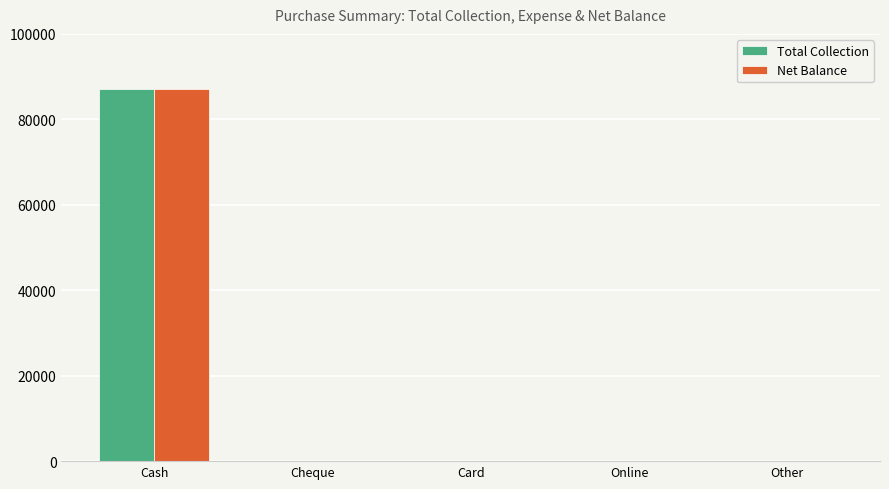

Is the value of Net Balance at Card greater than the value of Total Collection at Cash?

No